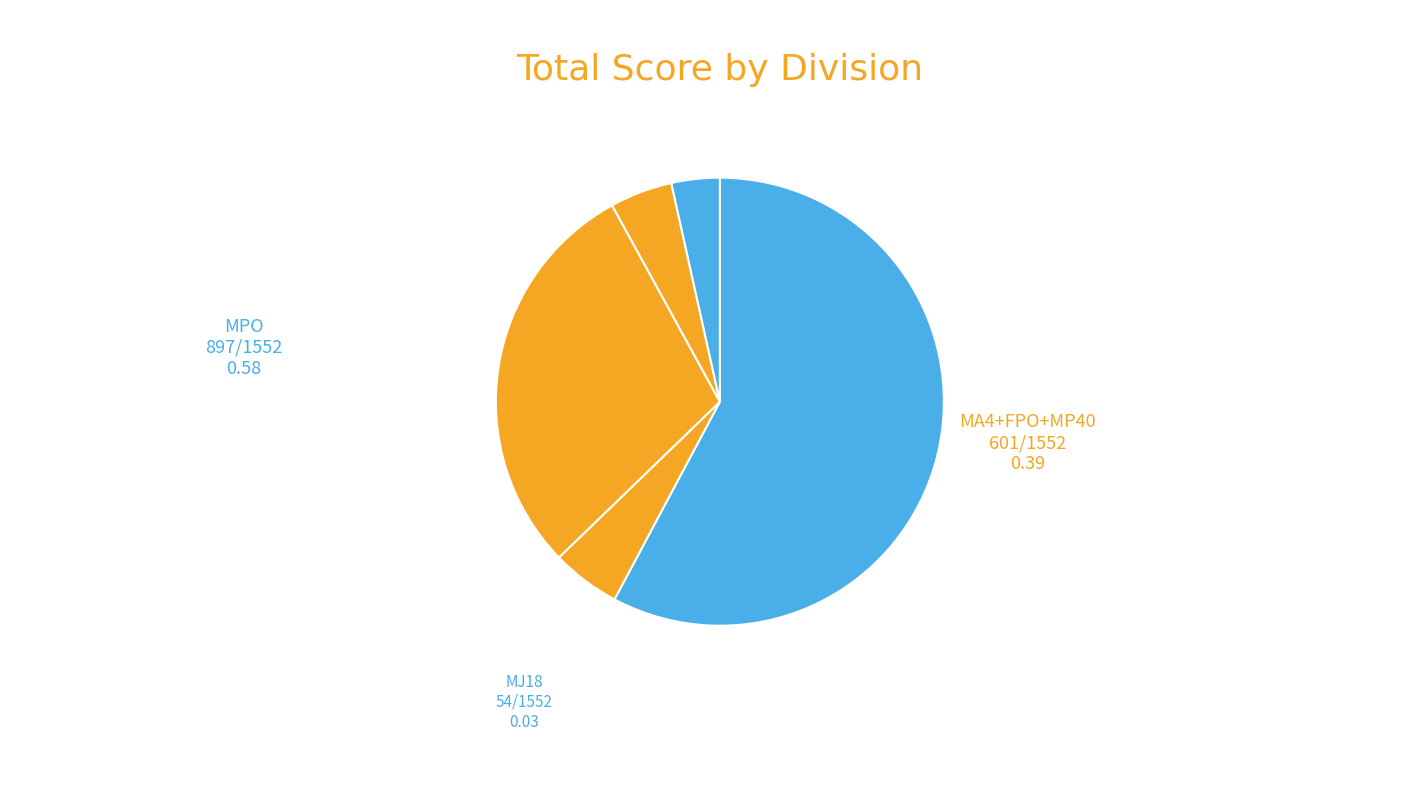

How many slices are in this pie chart?

5